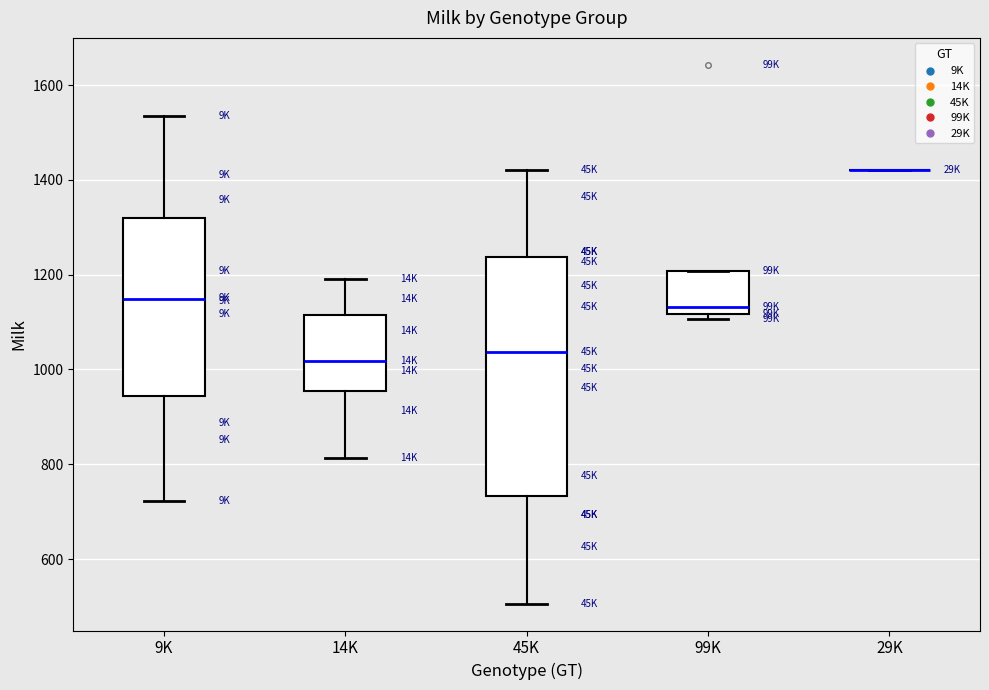

Reading left to right, transcribe this box plot: for each box, give where its median line is, the range the box spans, and where its two whiskers end, as read against the y-axis. The values are not printed on the chart, so give them approximately, as read against the axis.

9K: median 1140, box 940 to 1320, whiskers 720 to 1540
14K: median 1020, box 960 to 1120, whiskers 820 to 1200
45K: median 1040, box 740 to 1240, whiskers 500 to 1420
99K: median 1140, box 1120 to 1200, whiskers 1100 to 1200
29K: box collapsed to a line at 1420, whiskers 1420 to 1420